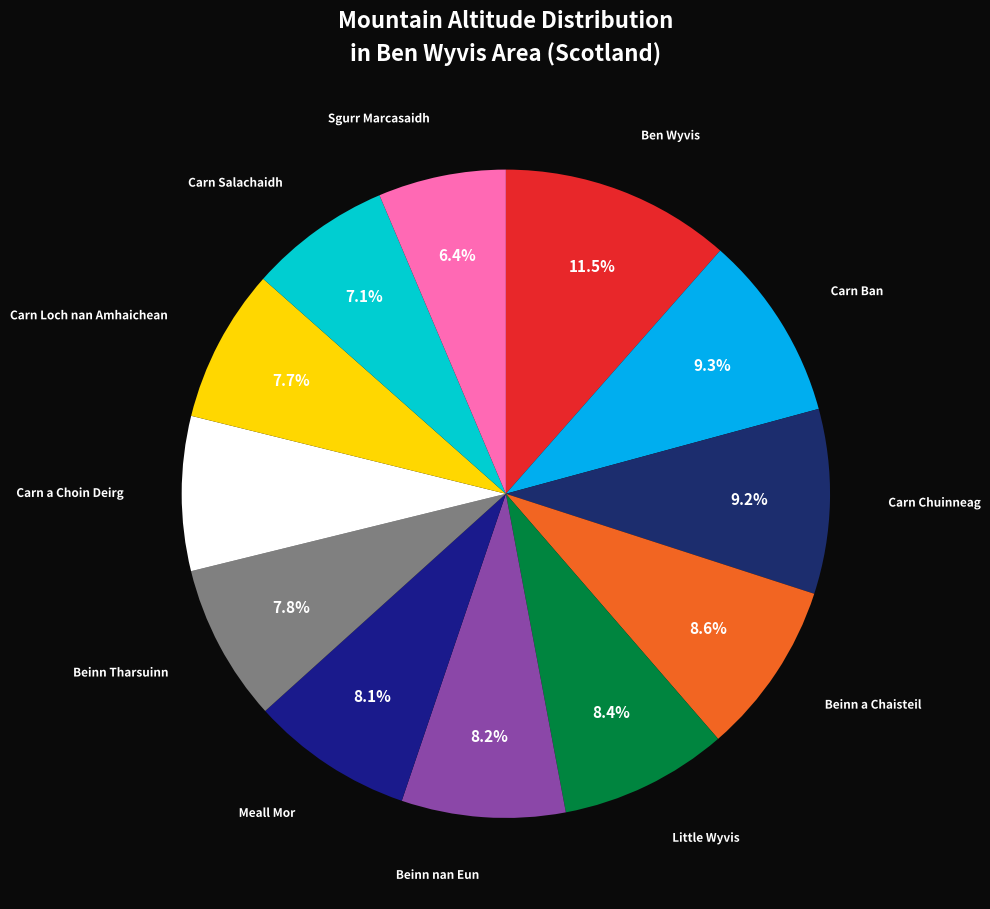

Which has a higher value, Little Wyvis or Carn a Choin Deirg?

Little Wyvis